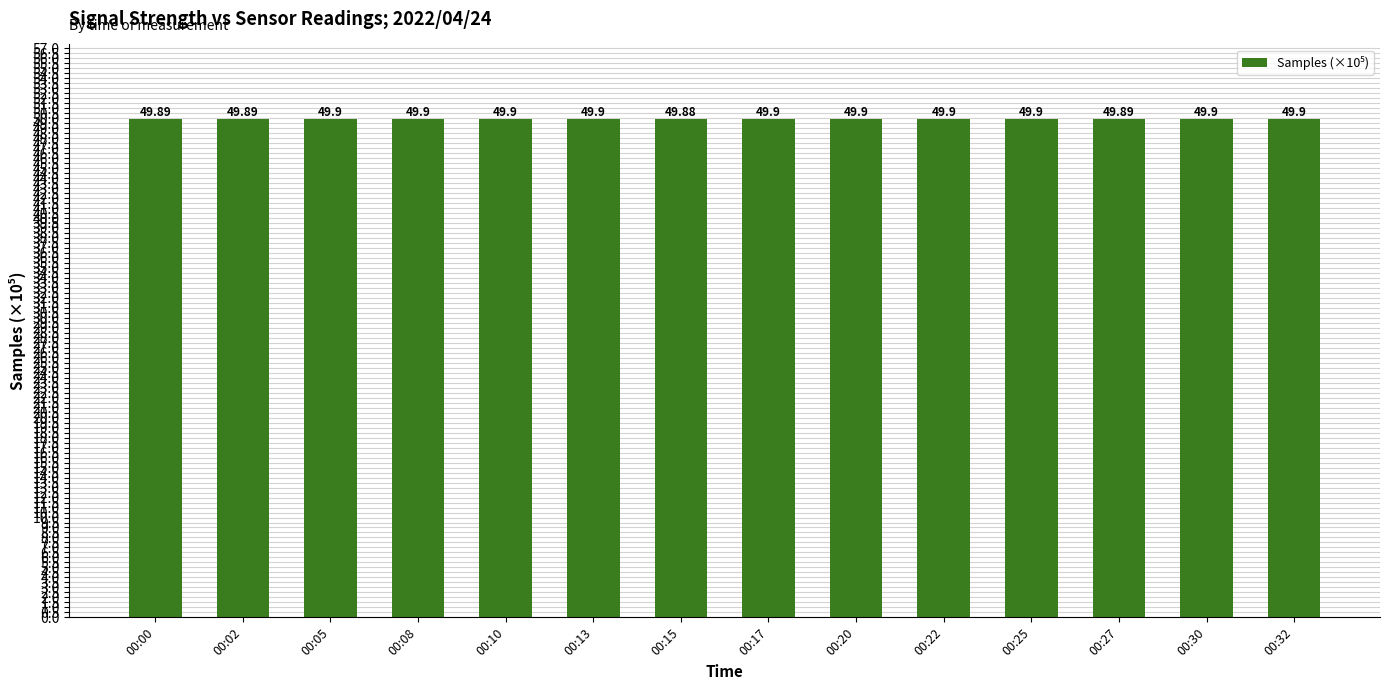

What is the average value?

49.9